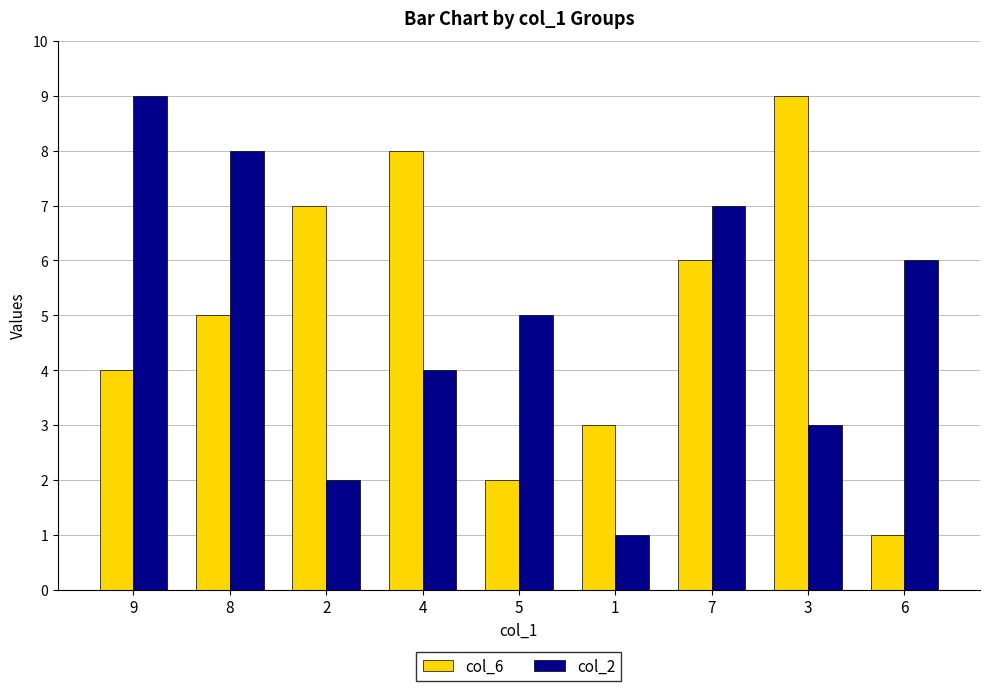

What is the label of the 2nd bar from the left?

8